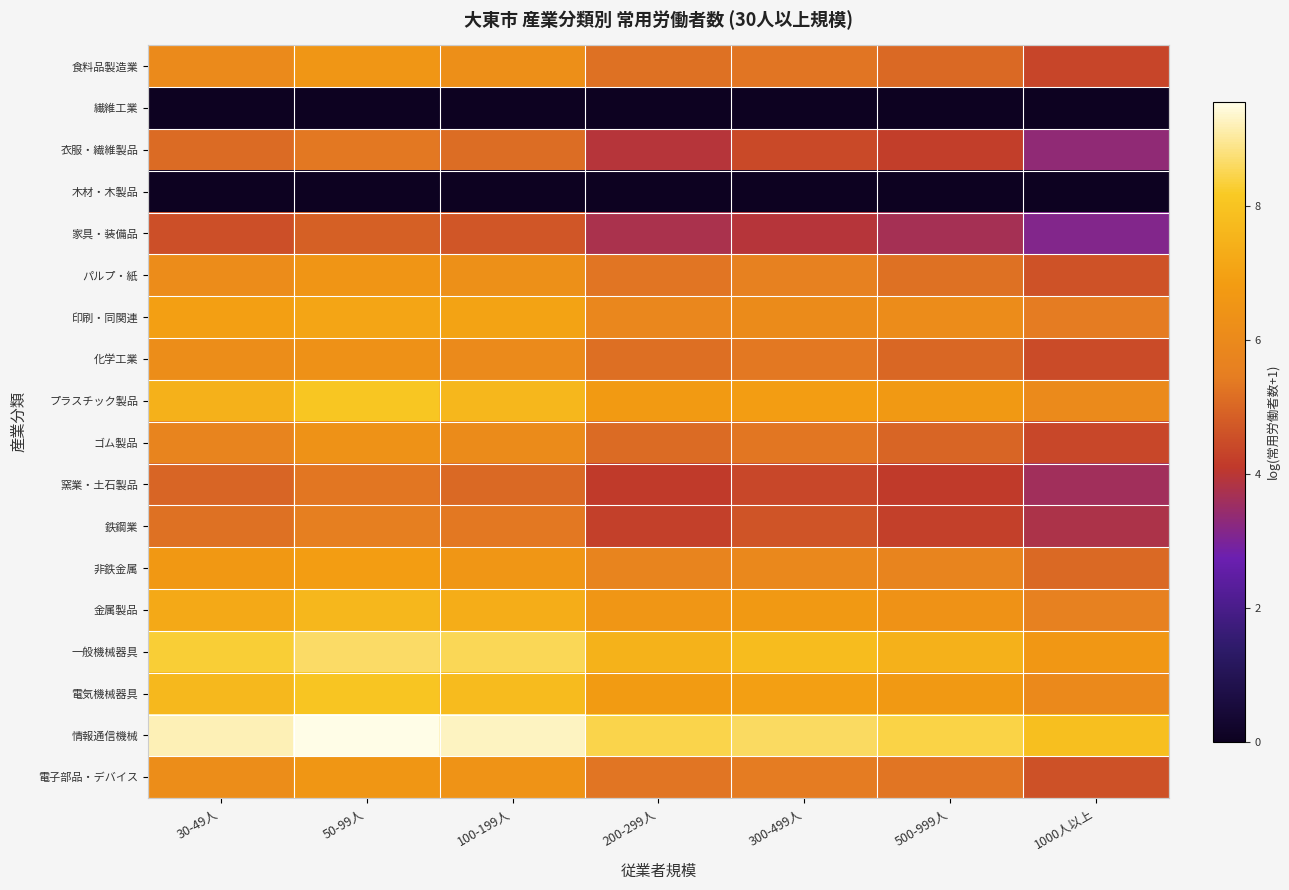

What is the total value across all series at 500-999人?

89.4